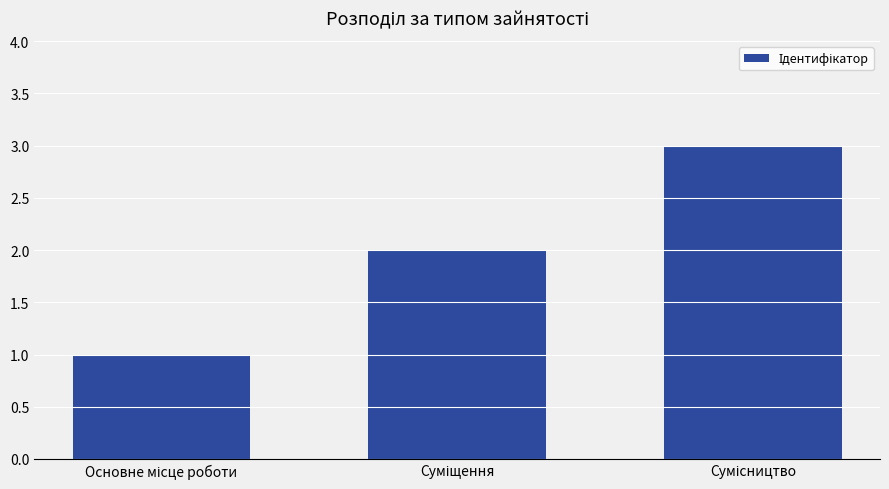

What is the sum of all values?

6